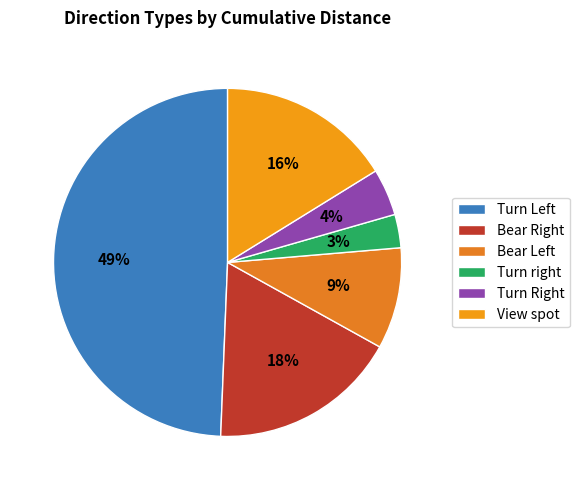

Count the number of slices in the pie.

6